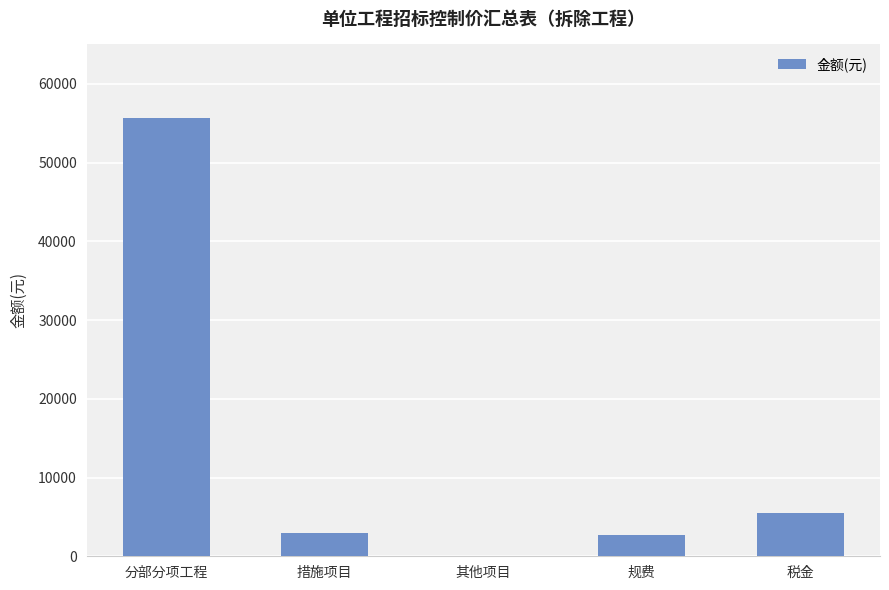

At which label does the data first exceed 2907?

分部分项工程